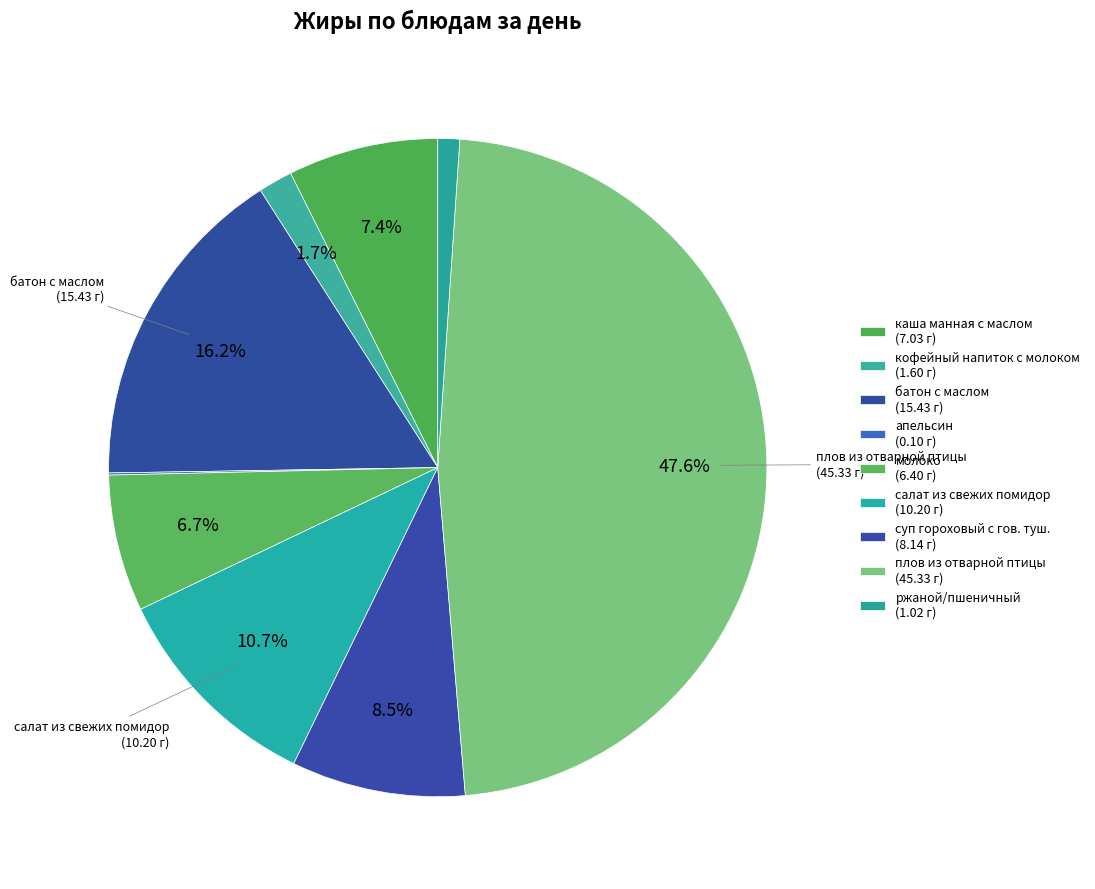

Which slice is the largest?

плов из отварной птицы